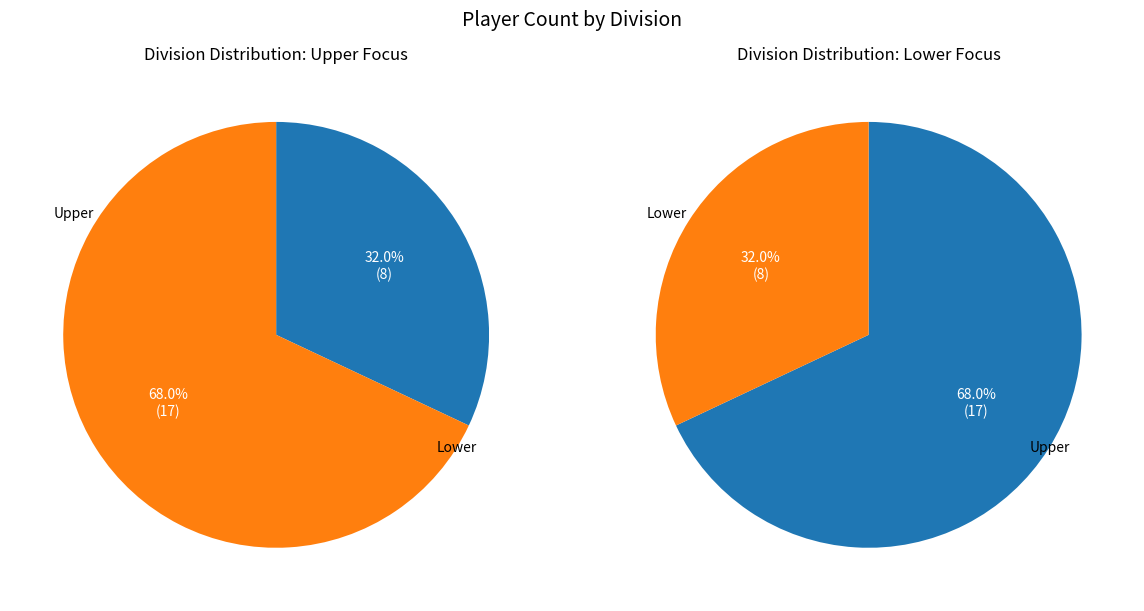

To the nearest percent, what is the difference between the largest and smallest slice percentages?

36%